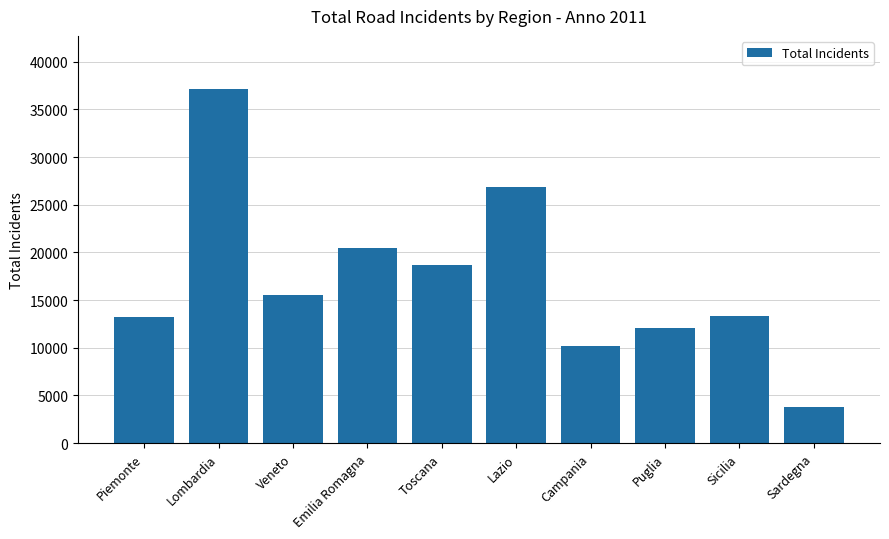

What is the difference between the maximum and minimum values?

33345